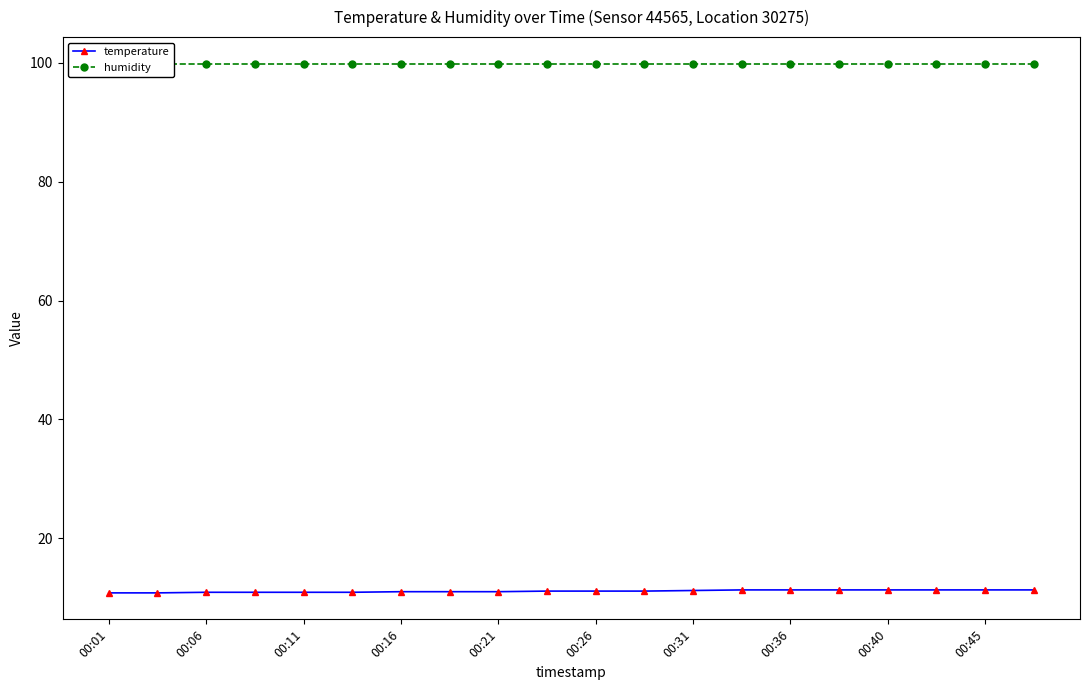

Count the number of data series in this chart.

2